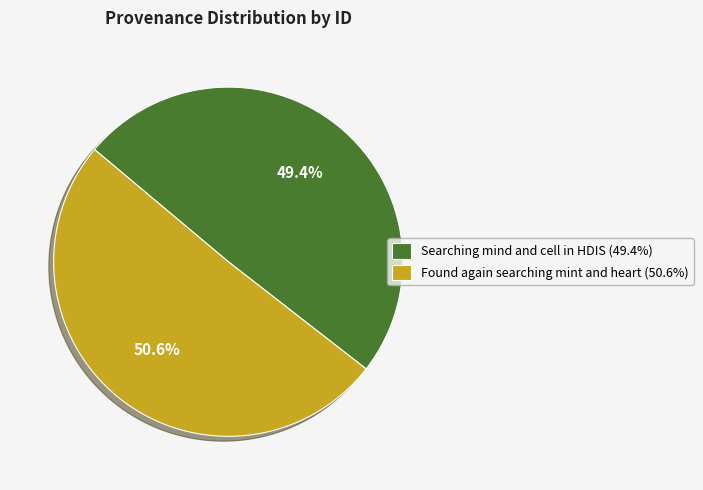

Between Searching mind and cell in HDIS and Found again searching mint and heart, which is larger?

Found again searching mint and heart